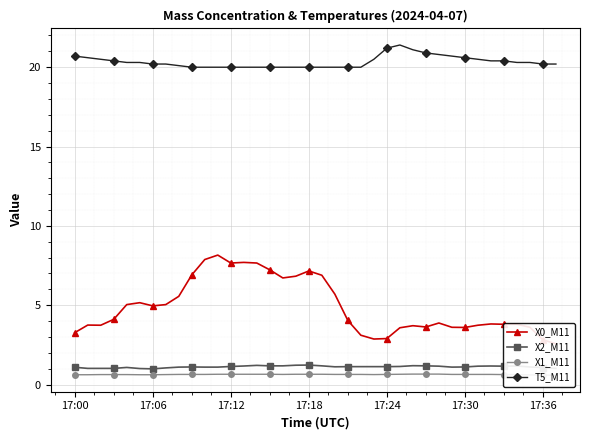

What is the difference between the second highest and second lowest values in the X1_M11 series?

0.1